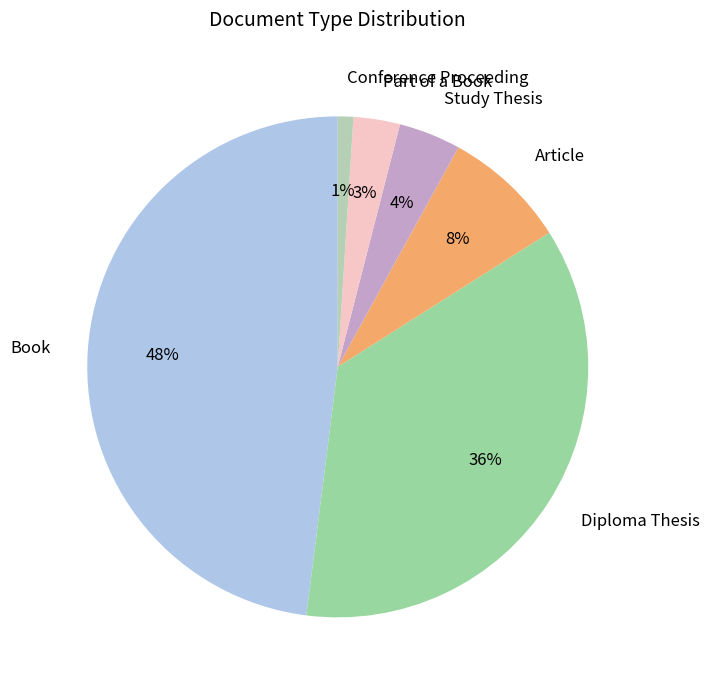

Which has a higher value, Part of a Book or Article?

Article